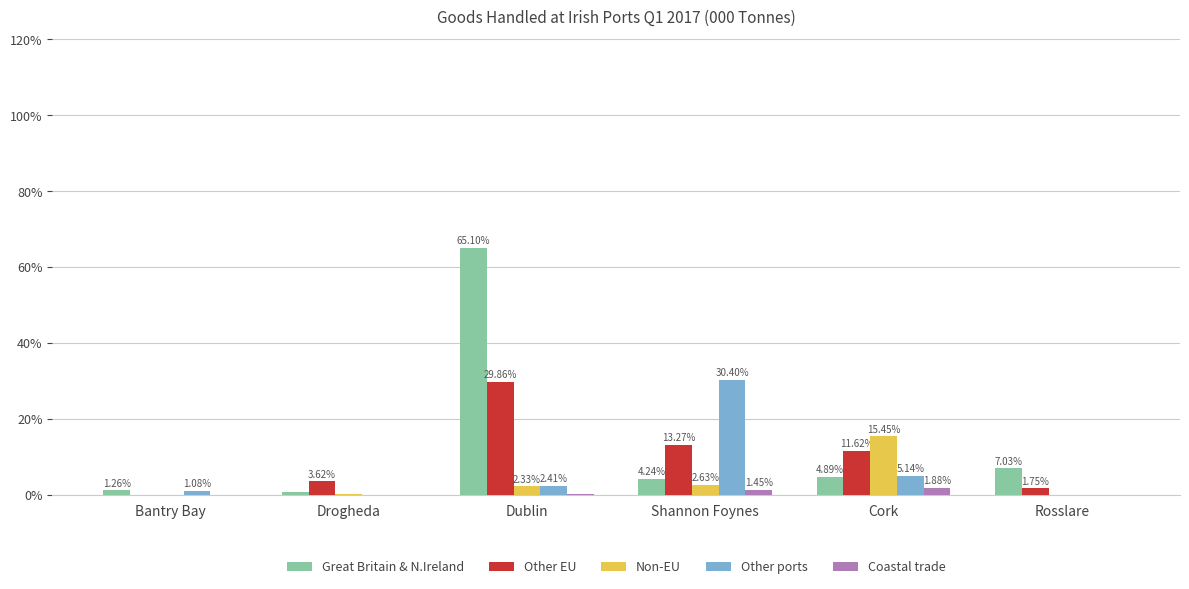

Which series has the largest total across all categories?

Great Britain & N.Ireland